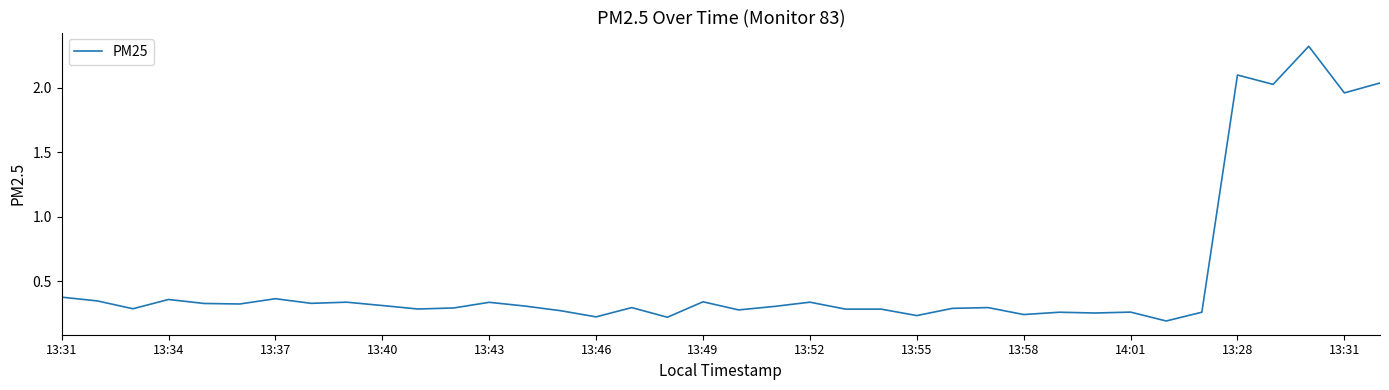

What is the maximum value shown in the chart?

2.3